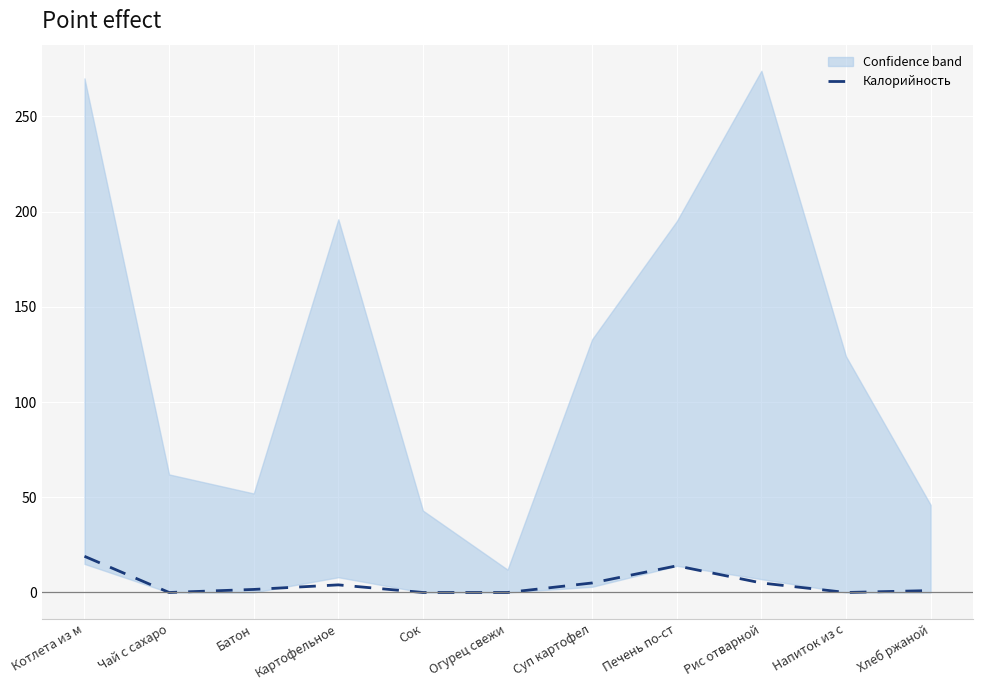

Reading right to left, list all the values displayed in this chart.

Хлеб ржаной=1.0	Напиток из с=0.0	Рис отварной=5.0	Печень по-ст=14.0	Суп картофел=5.0	Огурец свежи=0.0	Сок=0.0	Картофельное=4.0	Батон=1.6	Чай с сахаро=0.0	Котлета из м=19.0